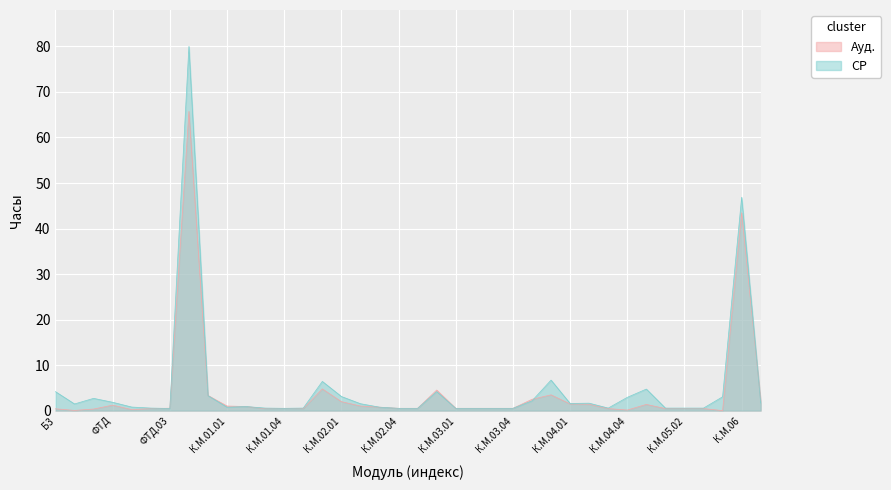

True or false: Ауд. has more than 2 points higher than both neighbors.

True